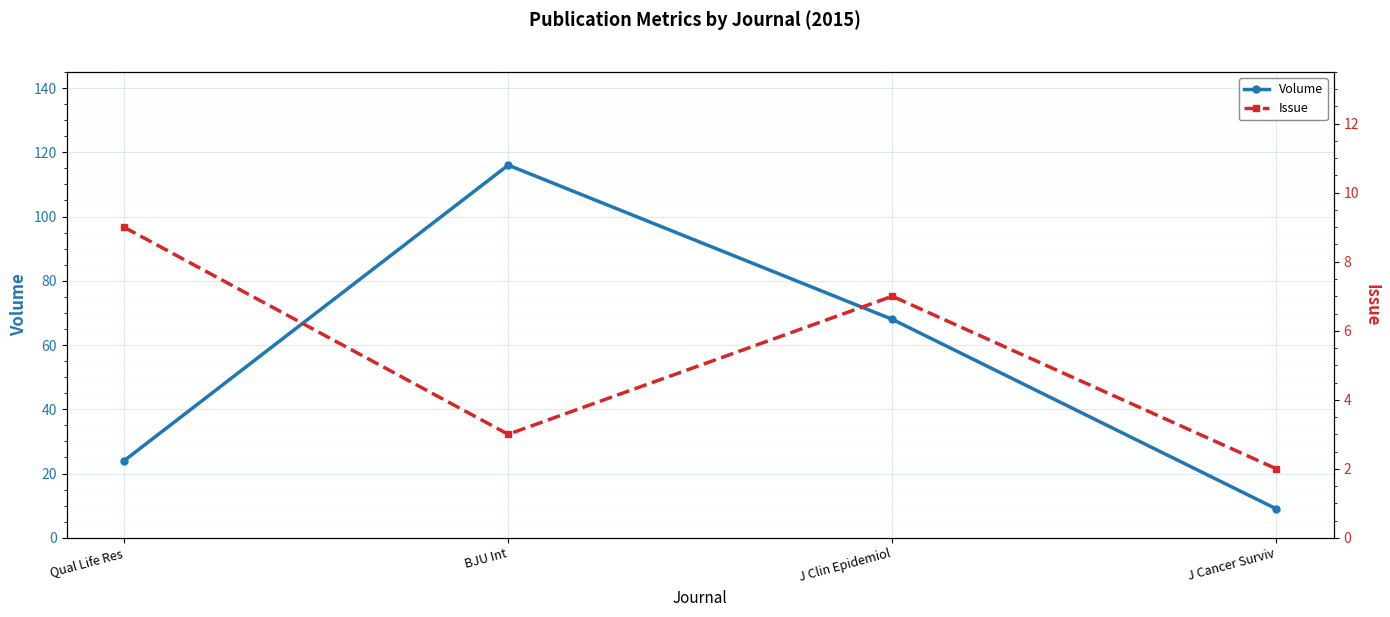

At how many categories does at least one series exceed 7?

4